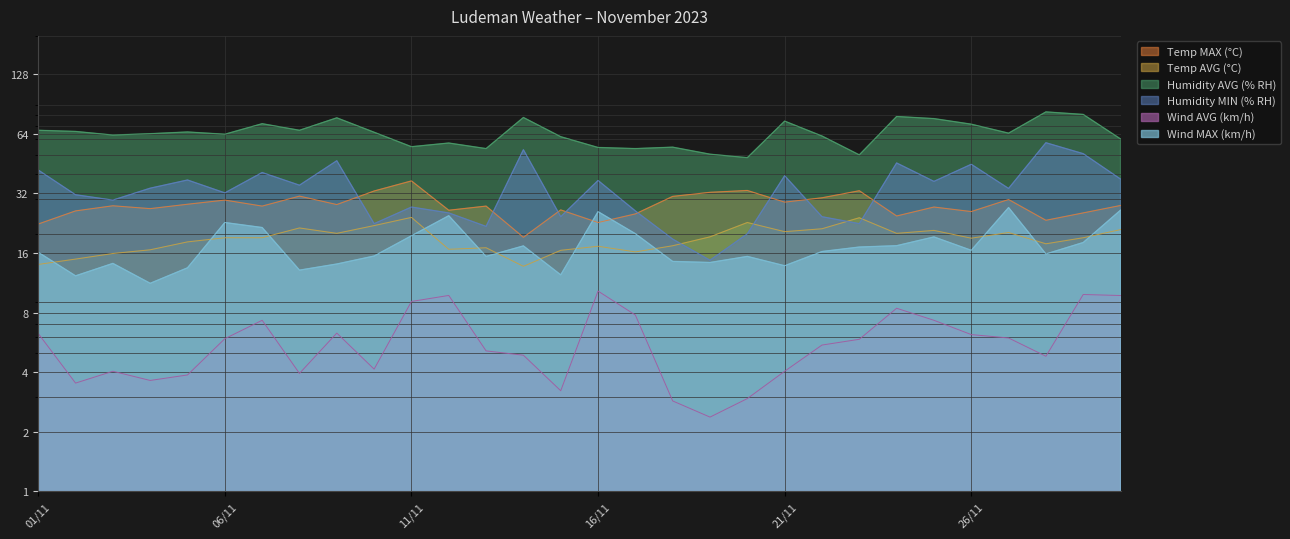

What are all the series names shown in the legend?

Temp MAX (°C), Temp AVG (°C), Humidity AVG (% RH), Humidity MIN (% RH), Wind AVG (km/h), Wind MAX (km/h)